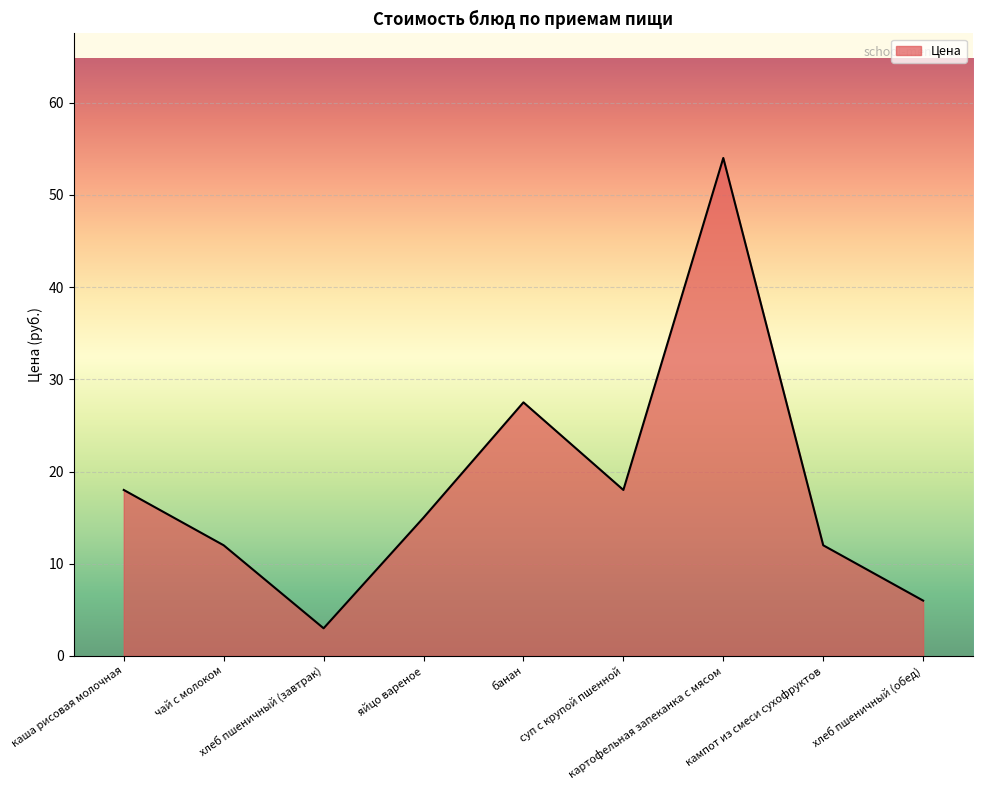

What is the average value?

18.4